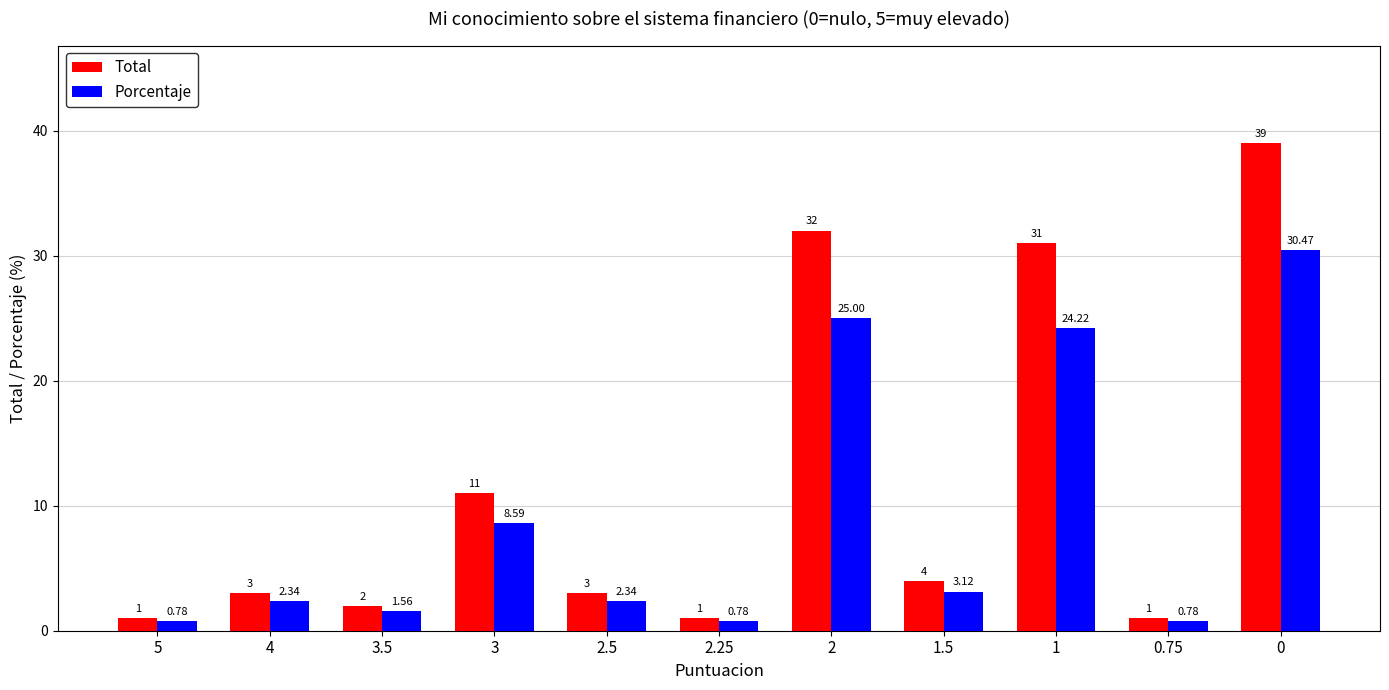

What is the label of the 3rd bar from the right?

1